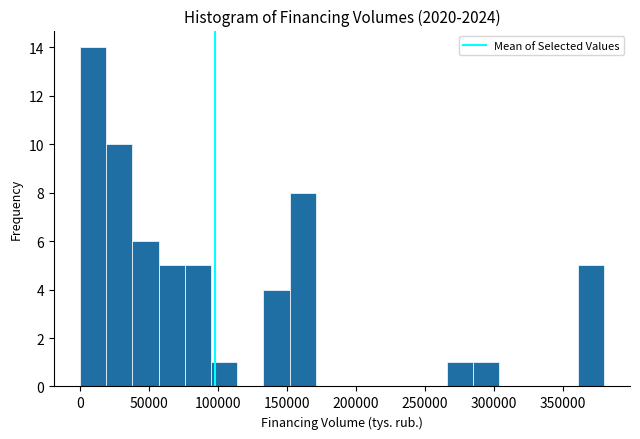

Around what value on the x-axis is the tallest bar? Give the approximate position of its centre, as read against the axis.

10000